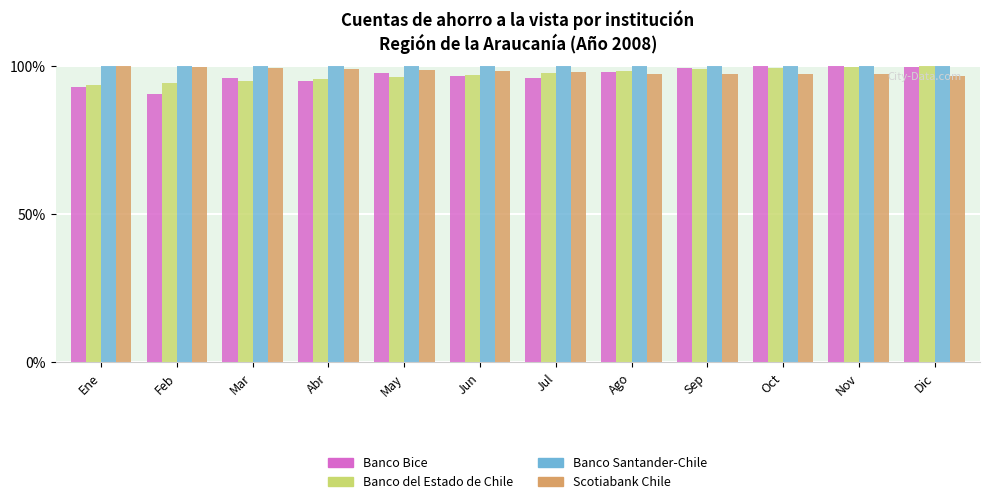

What is the spread (max minus min) of values at Jul?

4.0